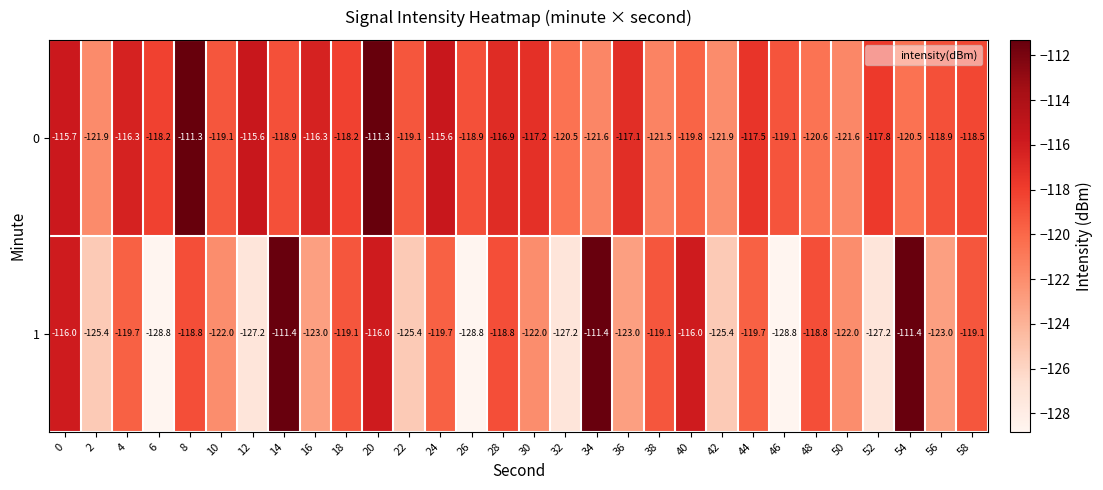

How many categories are shown in the chart?

30